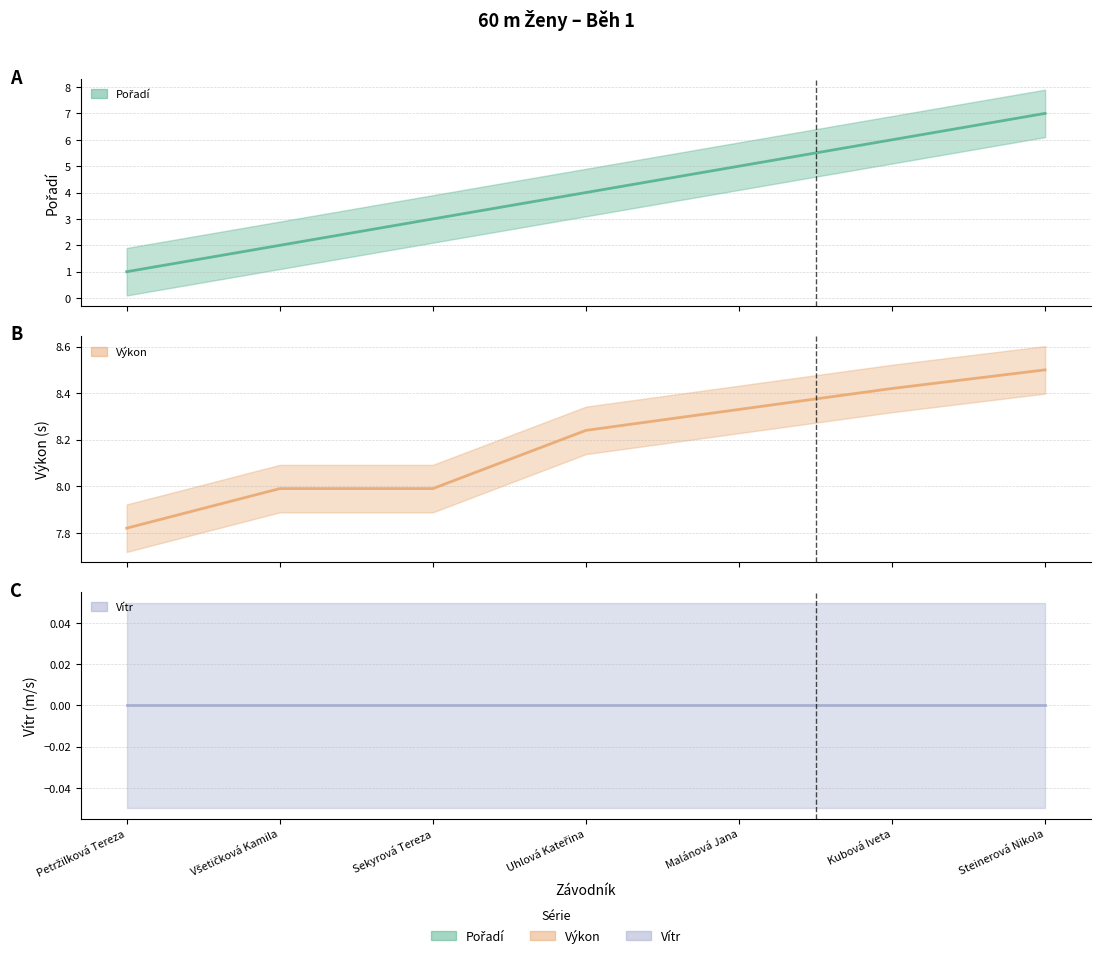

How many data points does each series have?

7